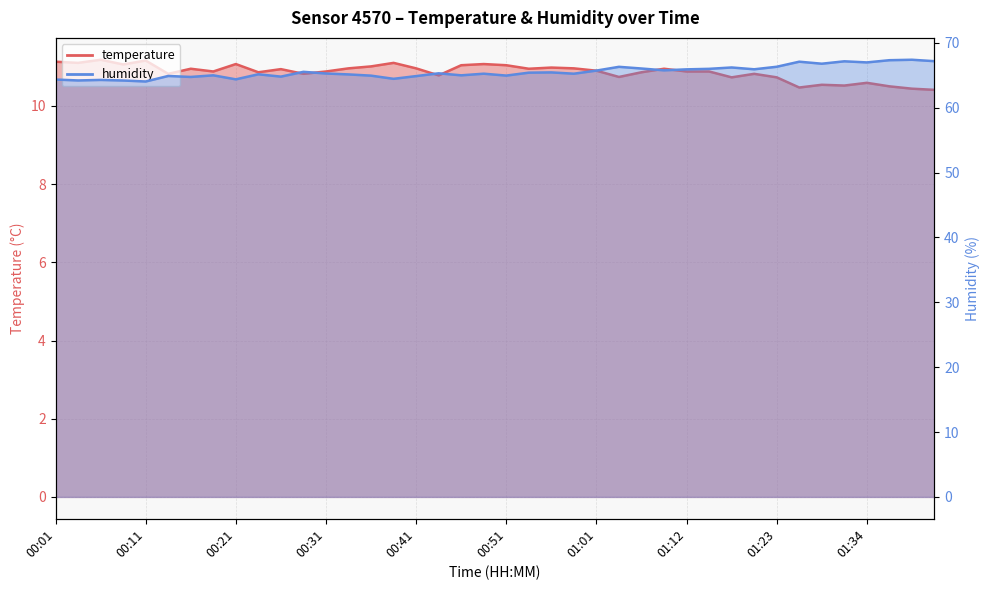

True or false: temperature and humidity cross at least once.

False